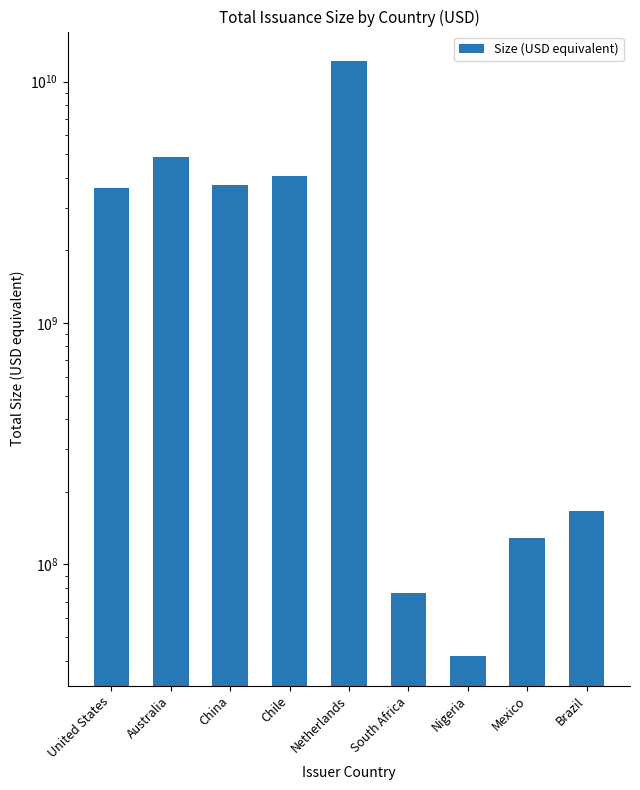

Reading left to right, list all the values displayed in this chart.

3611600000	4872560000	3717800000	4061000000	12130000000	76000000	41800000	129000000	166300000